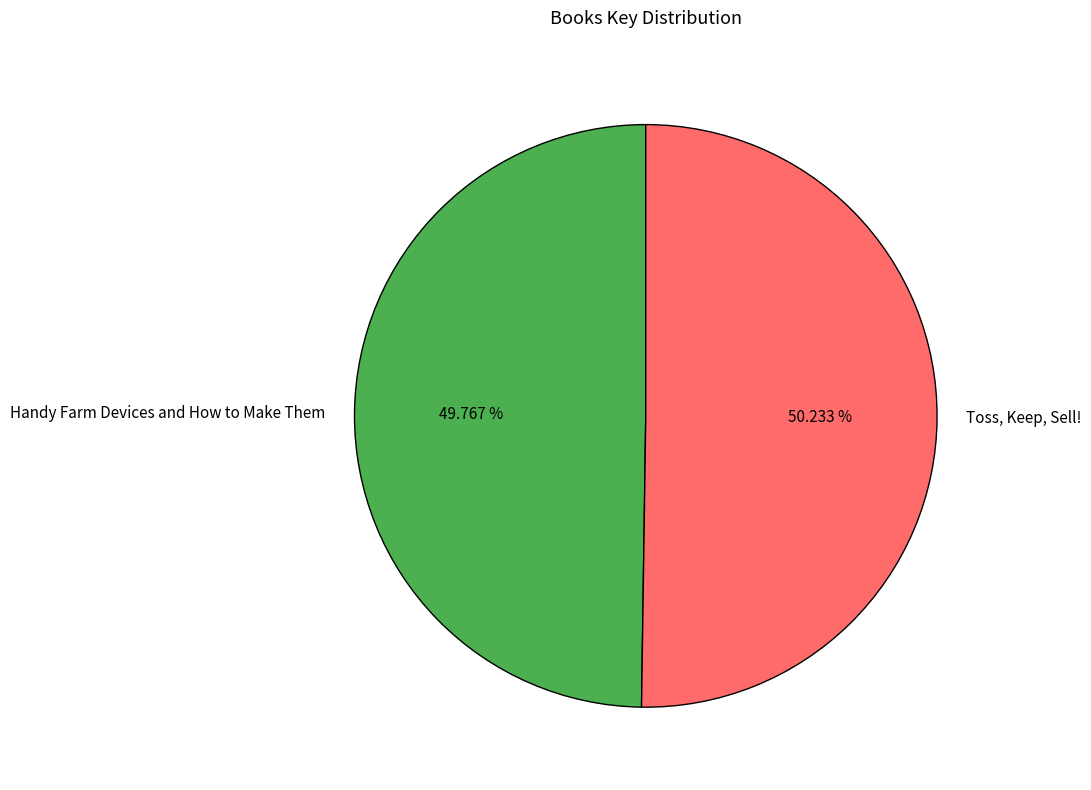

Is the sum of Toss, Keep, Sell! and Handy Farm Devices and How to Make Them greater than half?

Yes